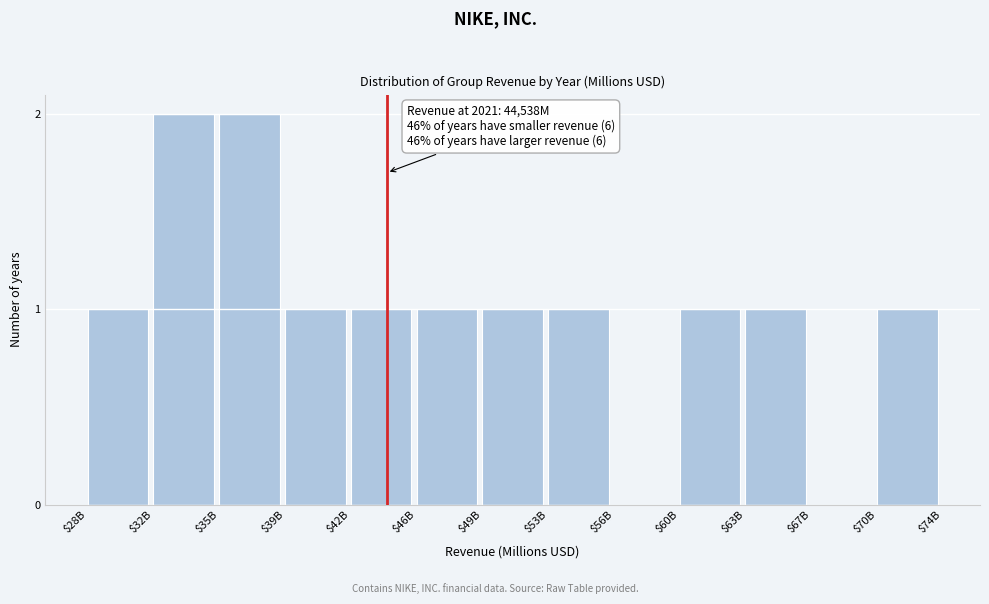

The chart shows a value of 2 at $32B. True or false?

True